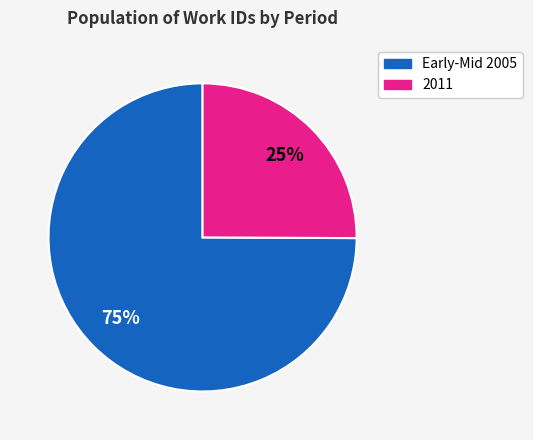

To the nearest percent, what is the average slice percentage?

50%